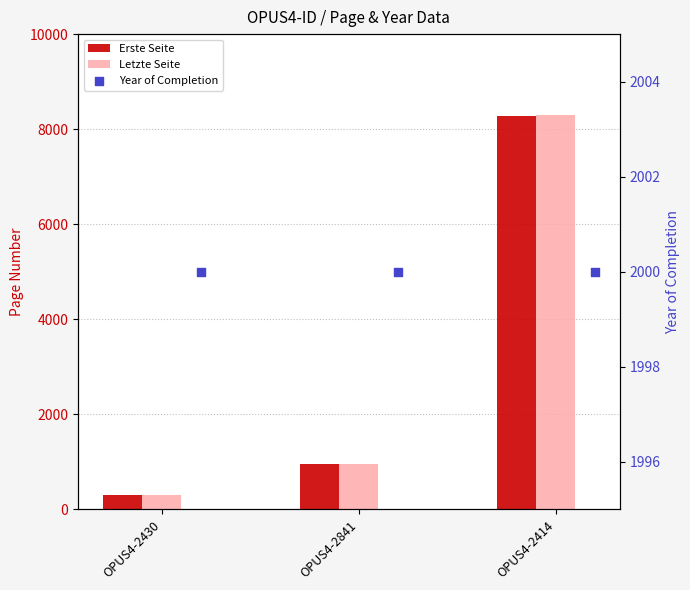

Is the value of Letzte Seite at OPUS4-2414 greater than the value of Year of Completion at OPUS4-2430?

Yes